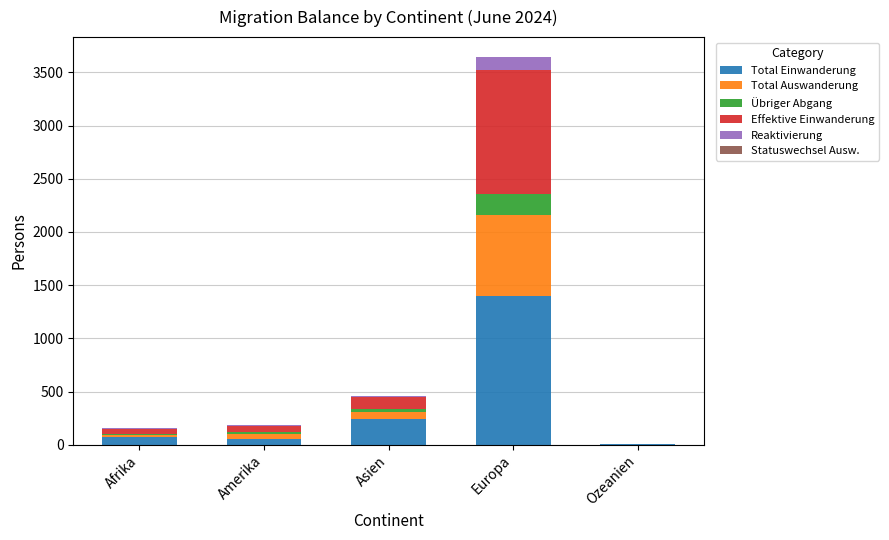

Which category has the highest value in the Total Einwanderung series?

Europa